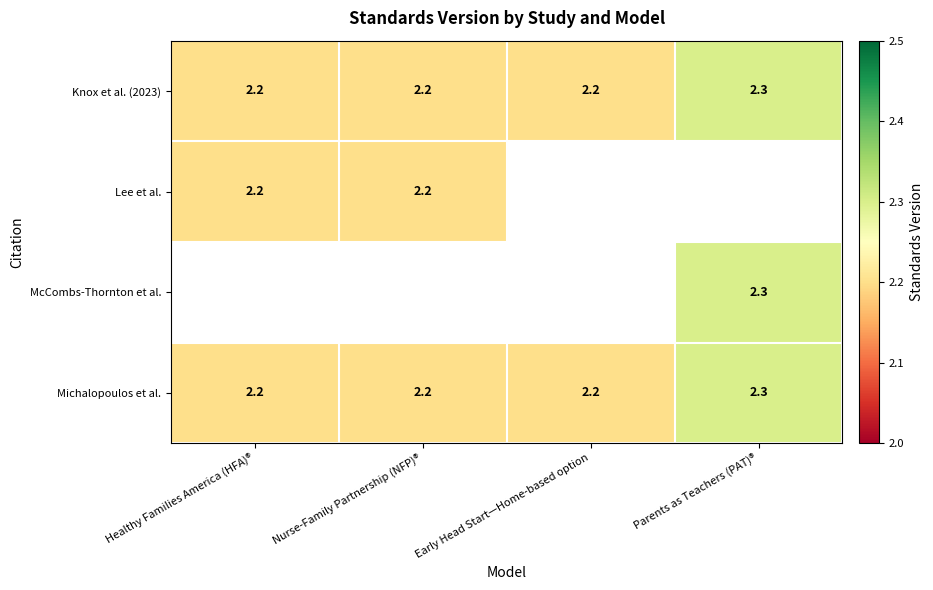

Which has a higher value, Healthy Families America (HFA)® or Parents as Teachers (PAT)®?

Parents as Teachers (PAT)®